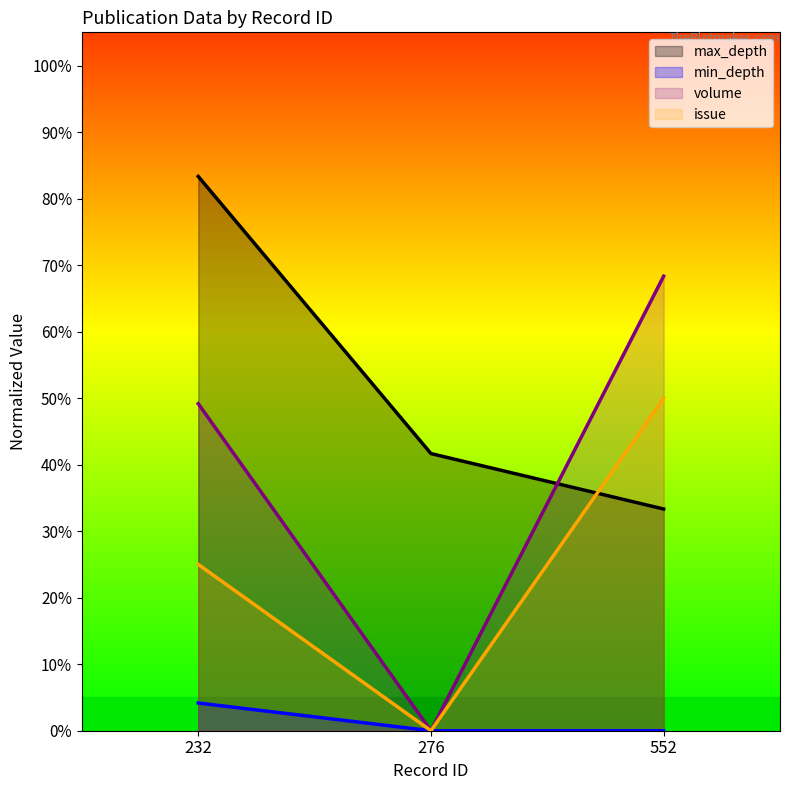

Rank the categories by issue value from lowest to highest.

276, 232, 552